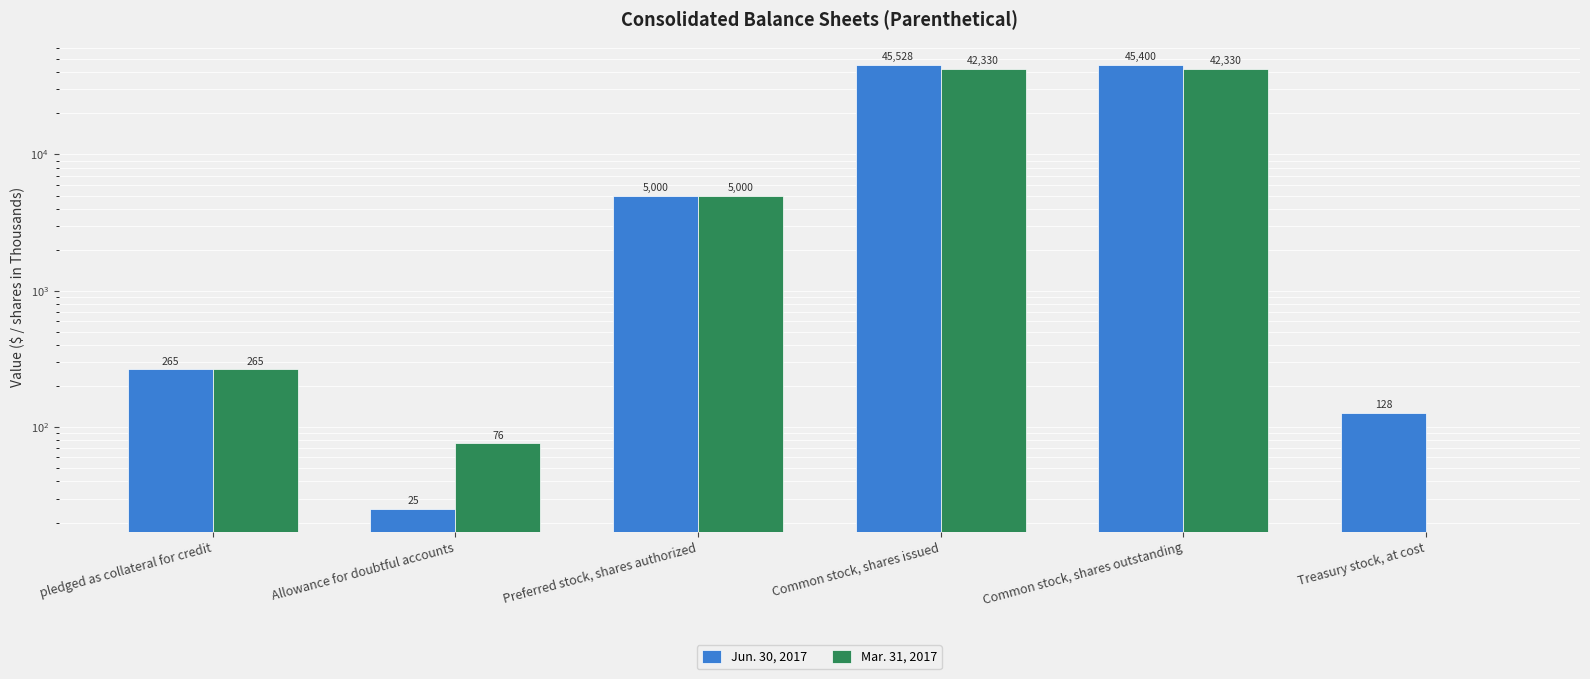

The value of Jun. 30, 2017 at Common stock, shares issued is 45528. True or false?

True